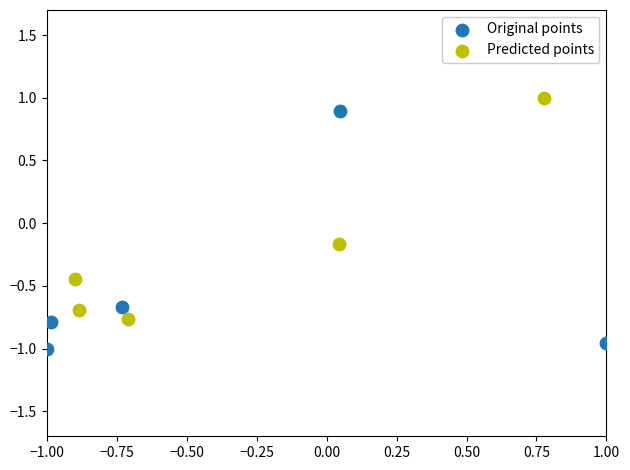

What are all the series names shown in the legend?

Original points, Predicted points